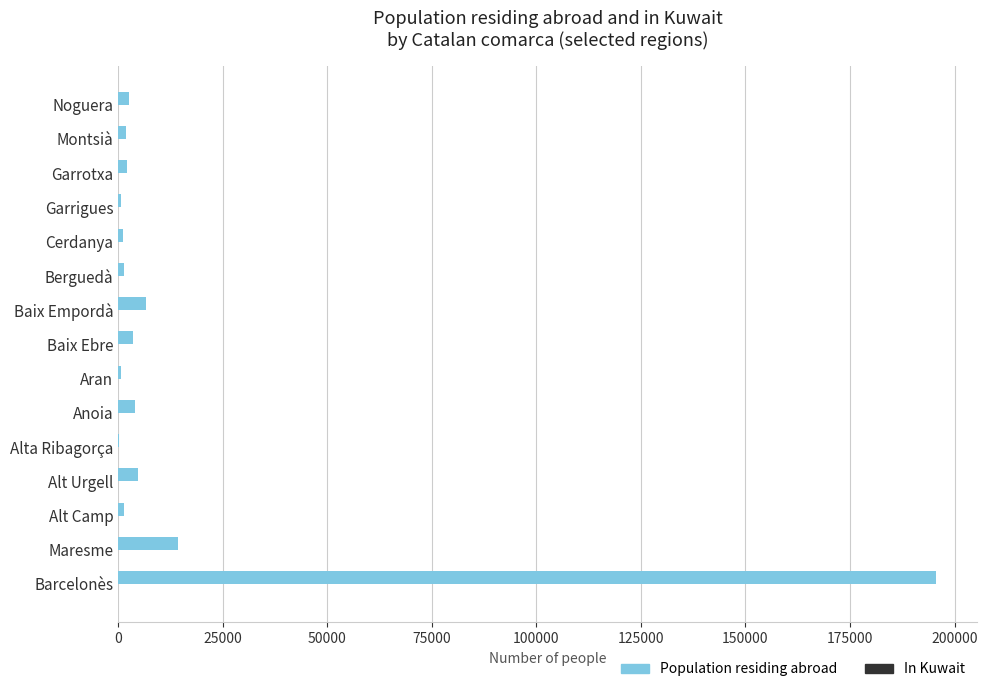

At which label is Population residing abroad closest to 97897?

Maresme